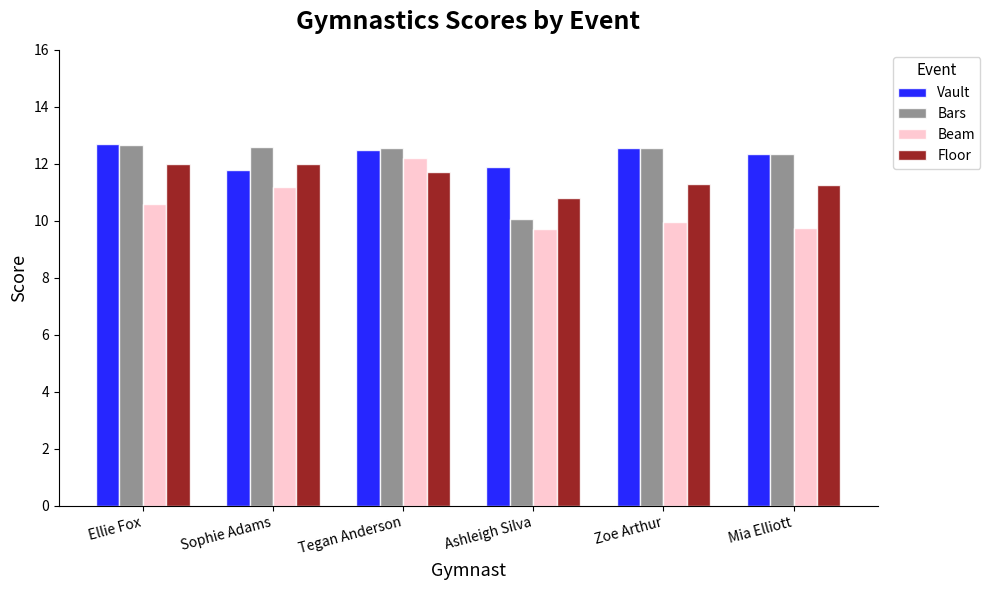

Read the Vault value at Ashleigh Silva.

11.9